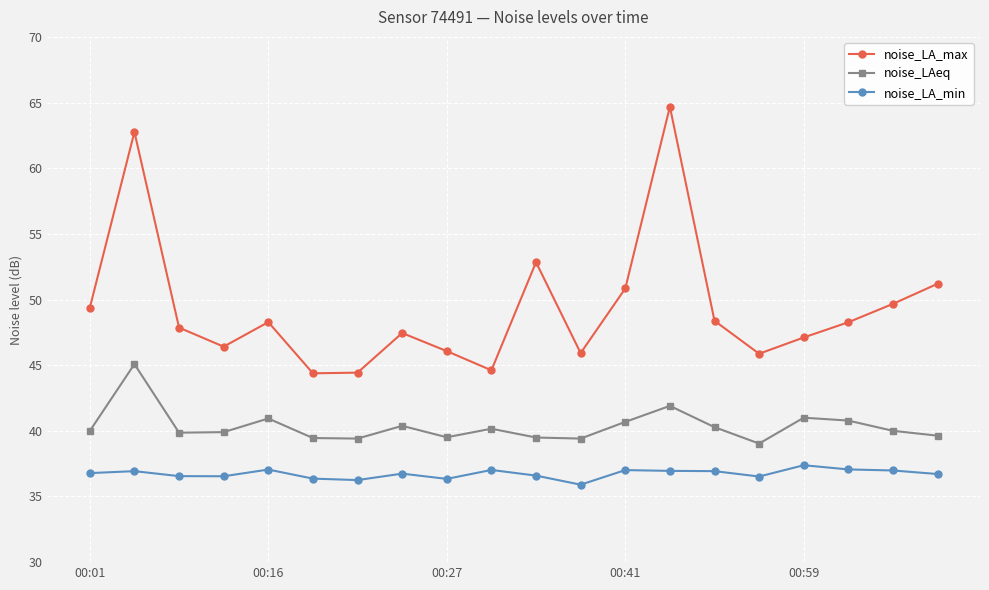

What is the difference between the second highest and minimum values in the noise_LA_max series?

18.4